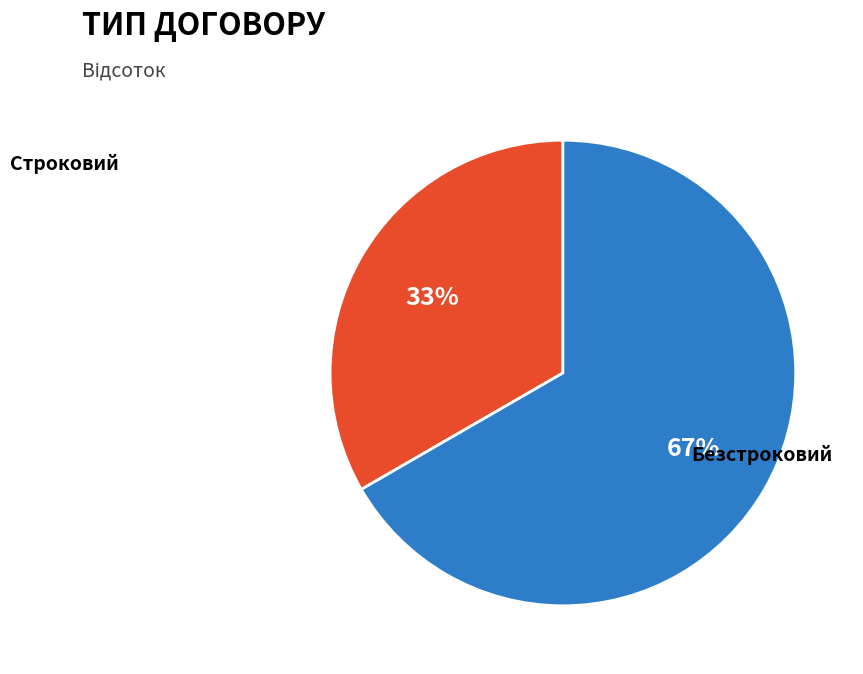

What percentage is the Безстроковий slice, to the nearest percent?

67%